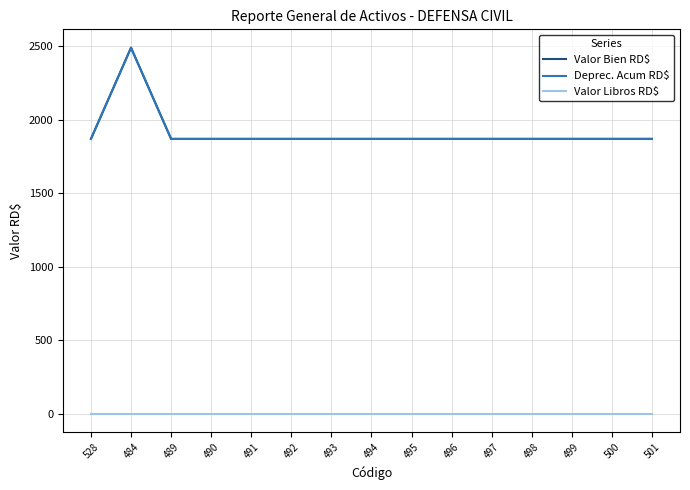

Reading left to right, what are all the values shown in this chart?

Valor Bien RD$: 528=1870	484=2490	489=1870	490=1870	491=1870	492=1870	493=1870	494=1870	495=1870	496=1870	497=1870	498=1870	499=1870	500=1870	501=1870
Deprec. Acum RD$: 528=1869	484=2489	489=1869	490=1869	491=1869	492=1869	493=1869	494=1869	495=1869	496=1869	497=1869	498=1869	499=1869	500=1869	501=1869
Valor Libros RD$: 528=1	484=1	489=1	490=1	491=1	492=1	493=1	494=1	495=1	496=1	497=1	498=1	499=1	500=1	501=1